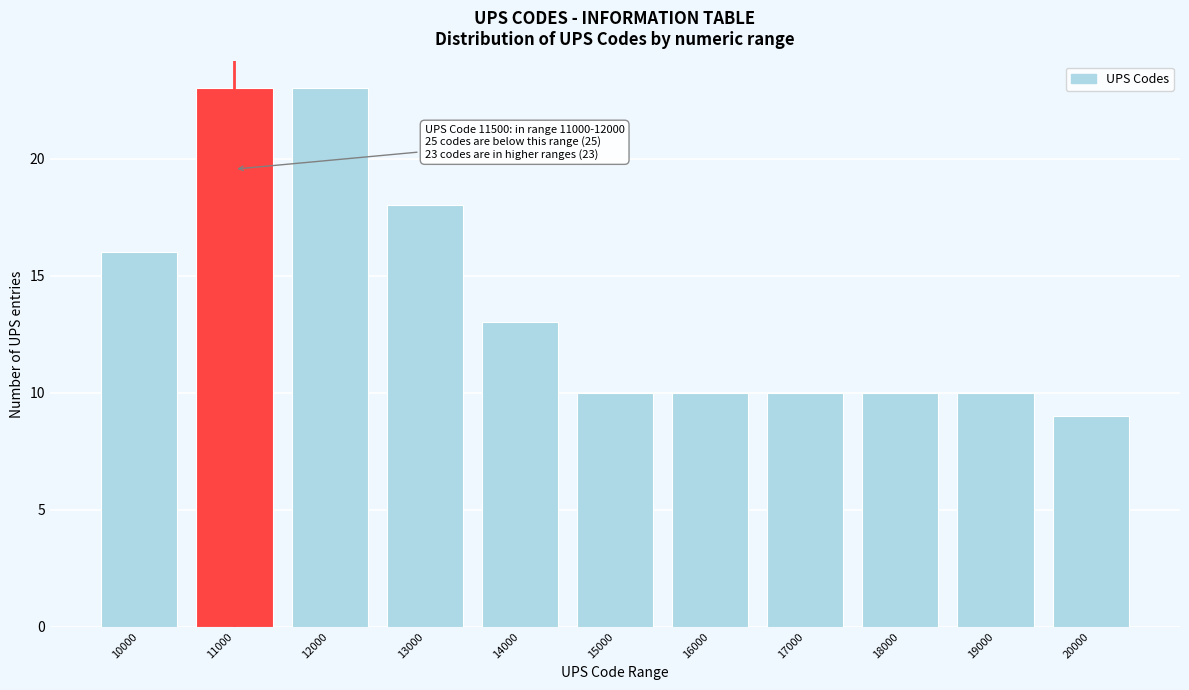

Reading left to right, transcribe all the data shown in this chart.

16	23	23	18	13	10	10	10	10	10	9